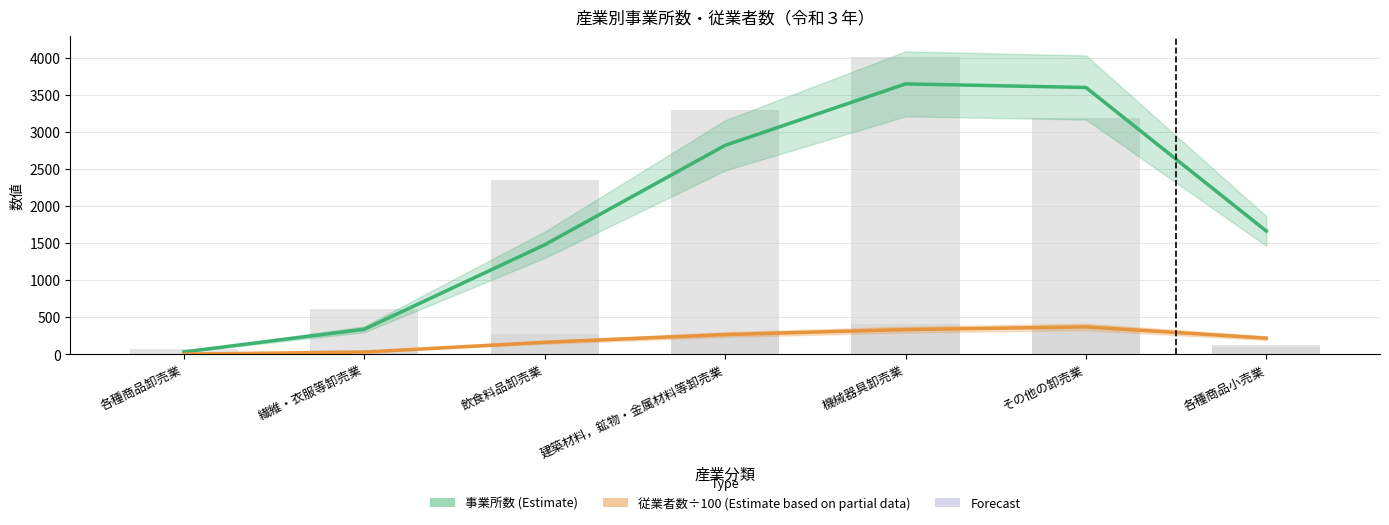

How many bars are there in total?

14